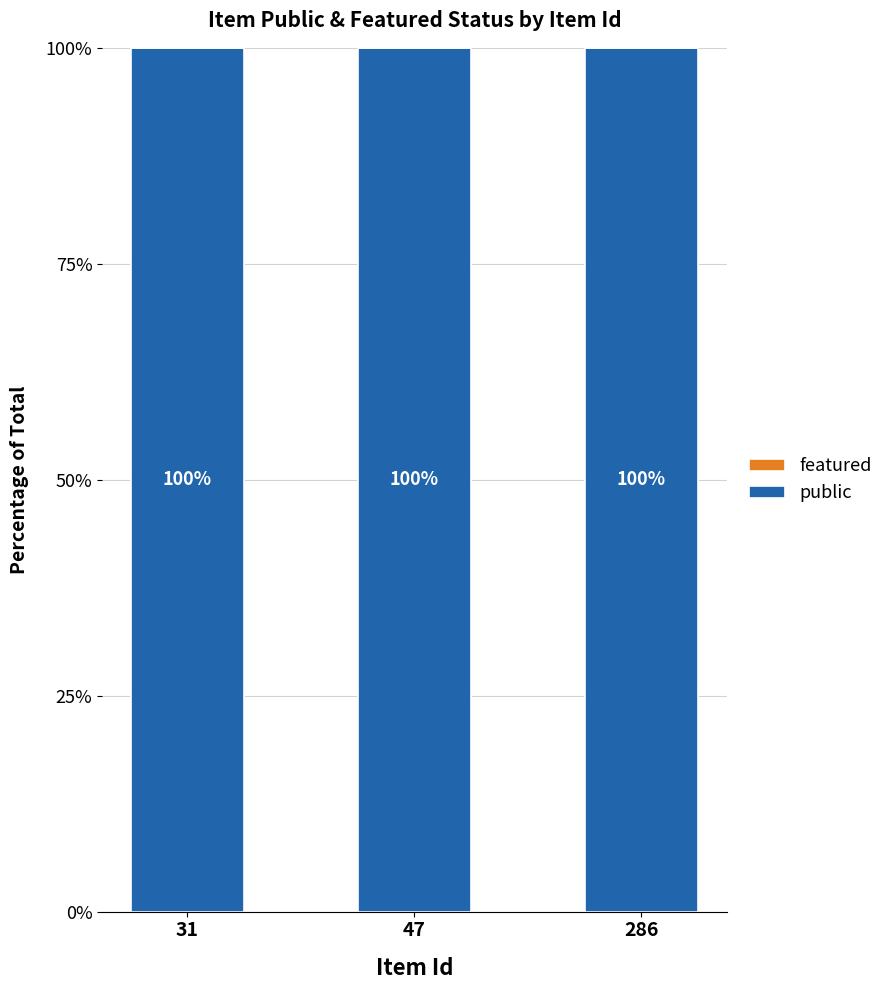

True or false: public has a value of 100 at 47.

True